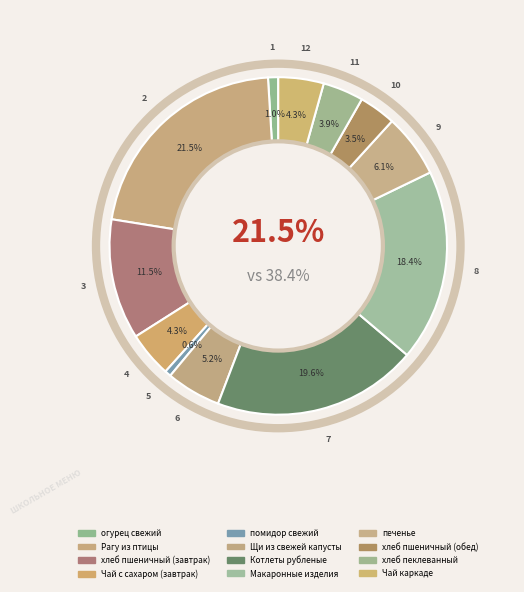

Which has a higher value, Макаронные изделия or печенье?

Макаронные изделия